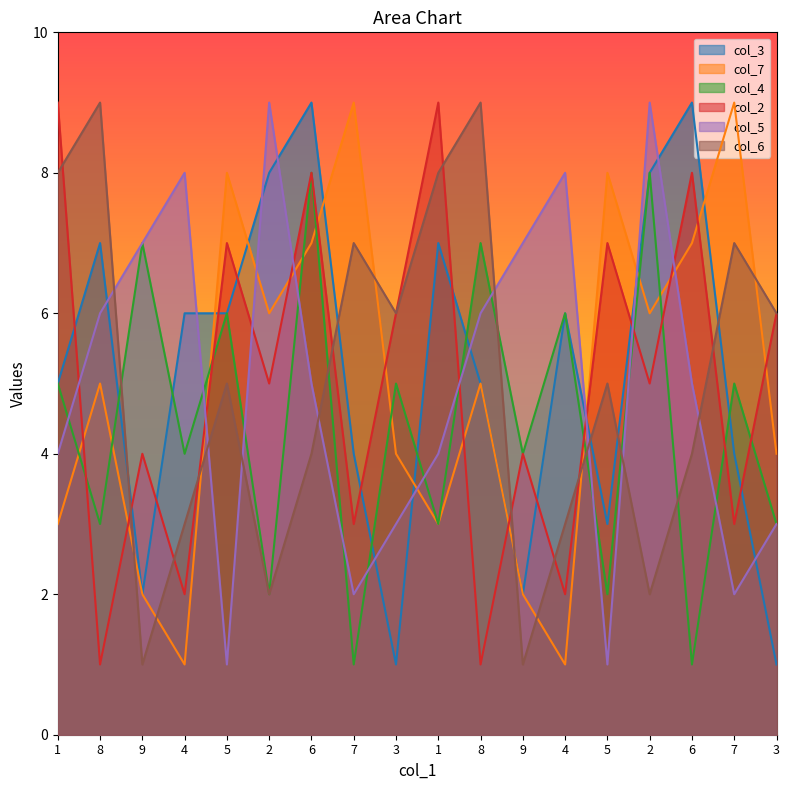

True or false: col_6 has a value of 8 at 1.

True